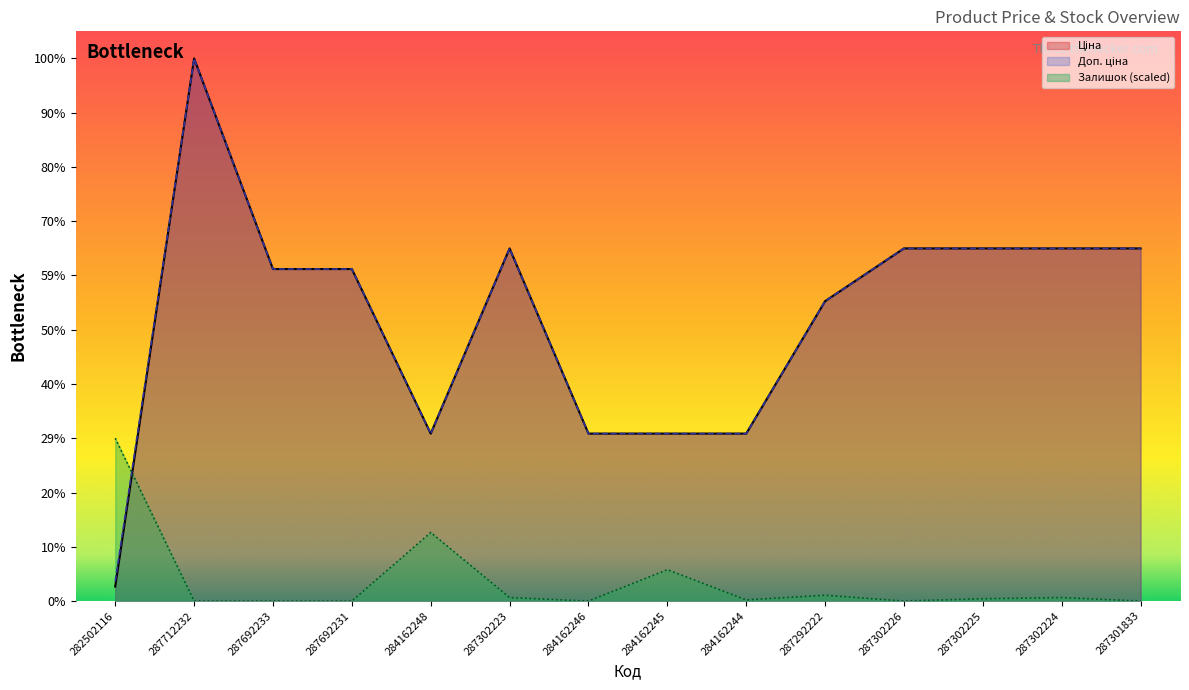

At which category does Залишок reach its first local peak?

284162248